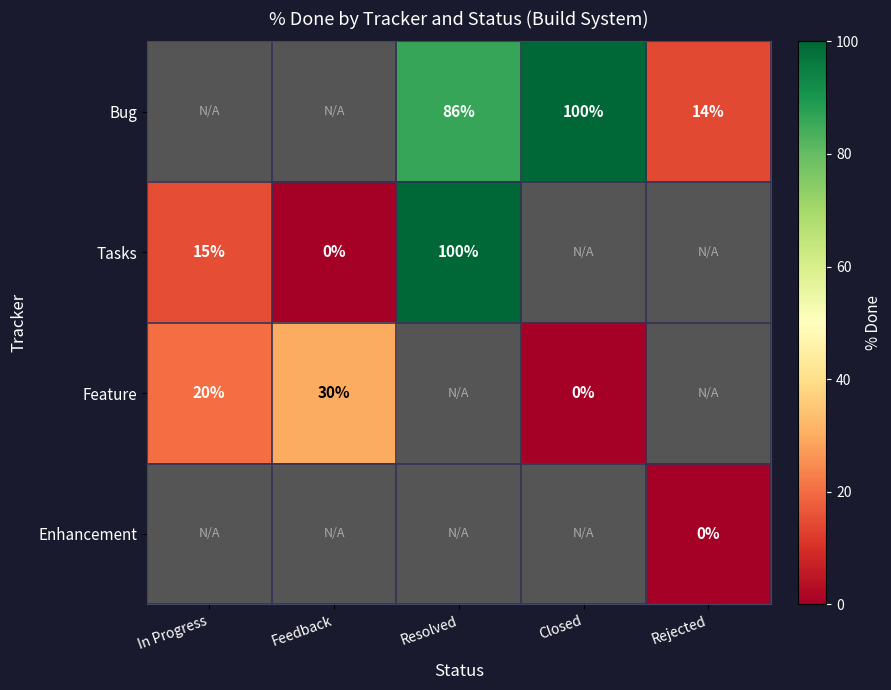

Is the value of Bug at Resolved greater than the value of Feature at Closed?

Yes